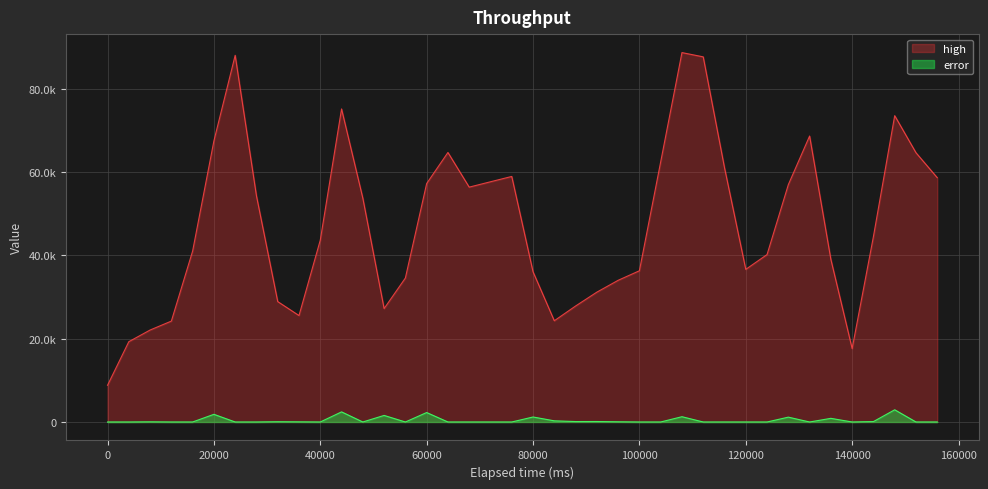

What are all the series names shown in the legend?

high, error